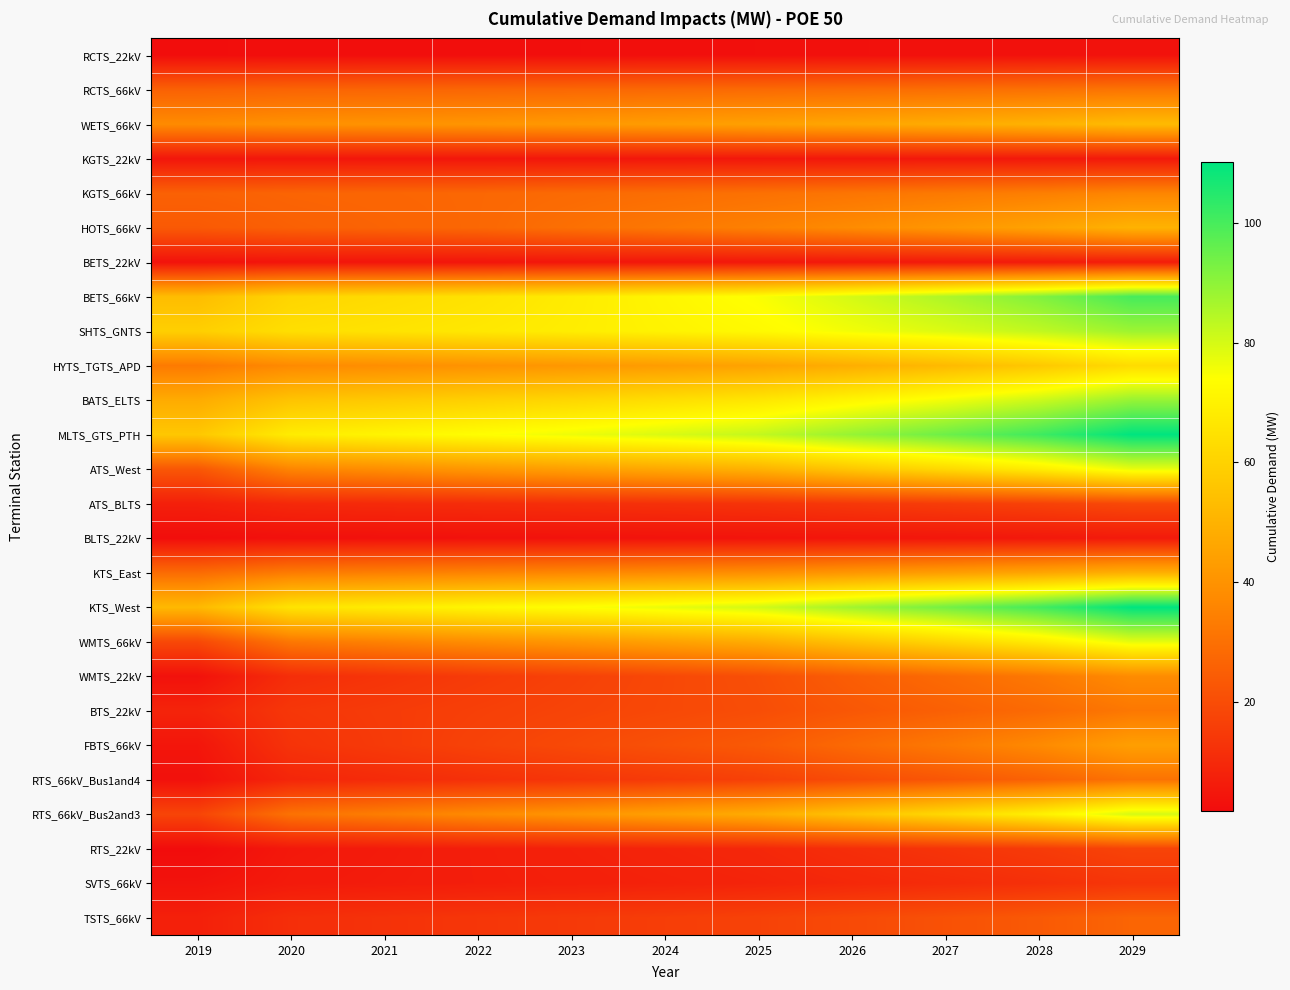

At which category is the sum across all series the highest?

2029